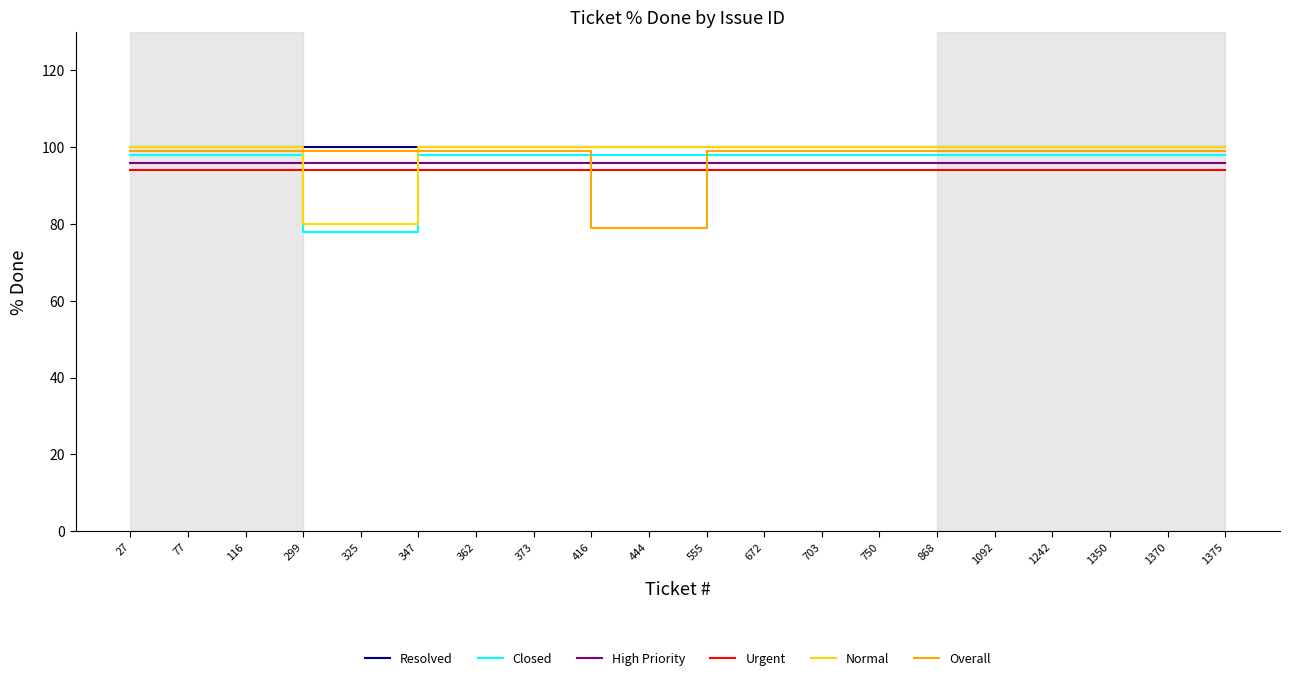

Which series has the largest total across all categories?

Resolved